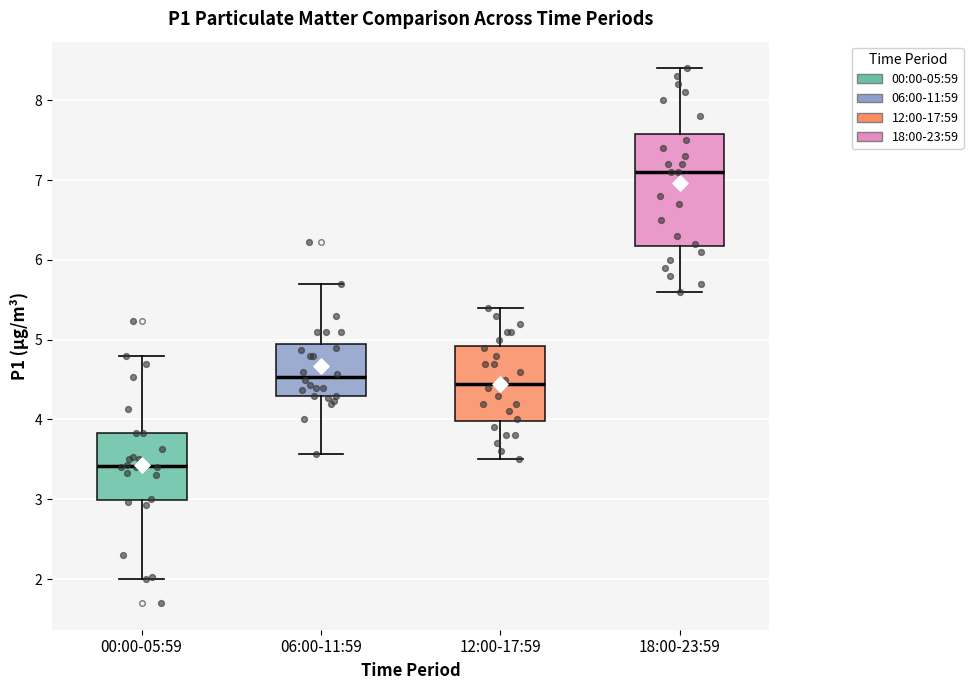

Where does the upper whisker of the box for 12:00-17:59 end on the y-axis? The values are not printed on the chart, so give them approximately, as read against the axis.

5.4